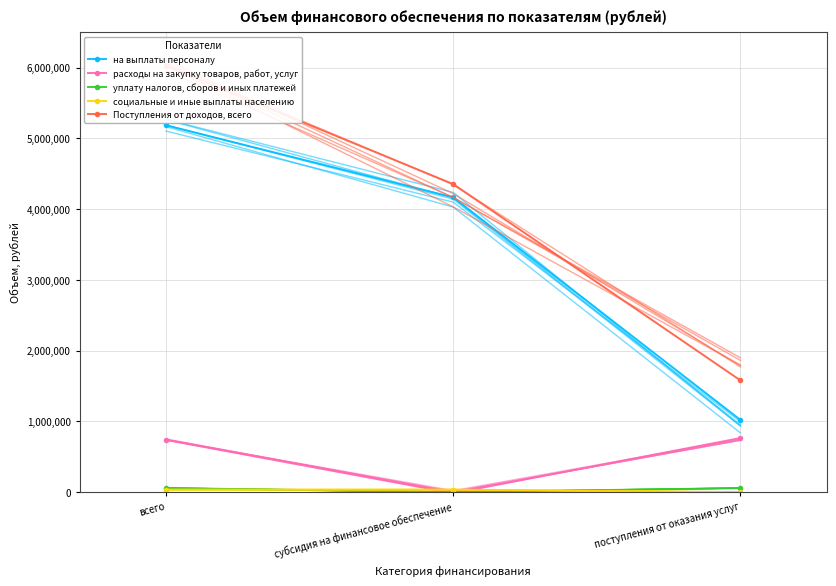

What is the spread (max minus min) of values at всего?

5988314.0